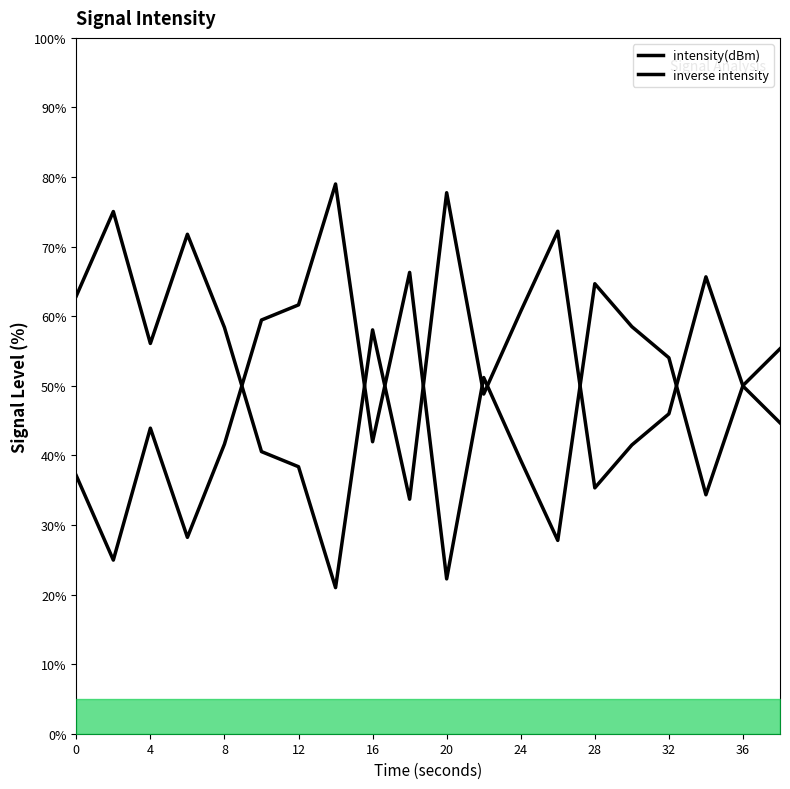

What value does the data have at 2?

25.0